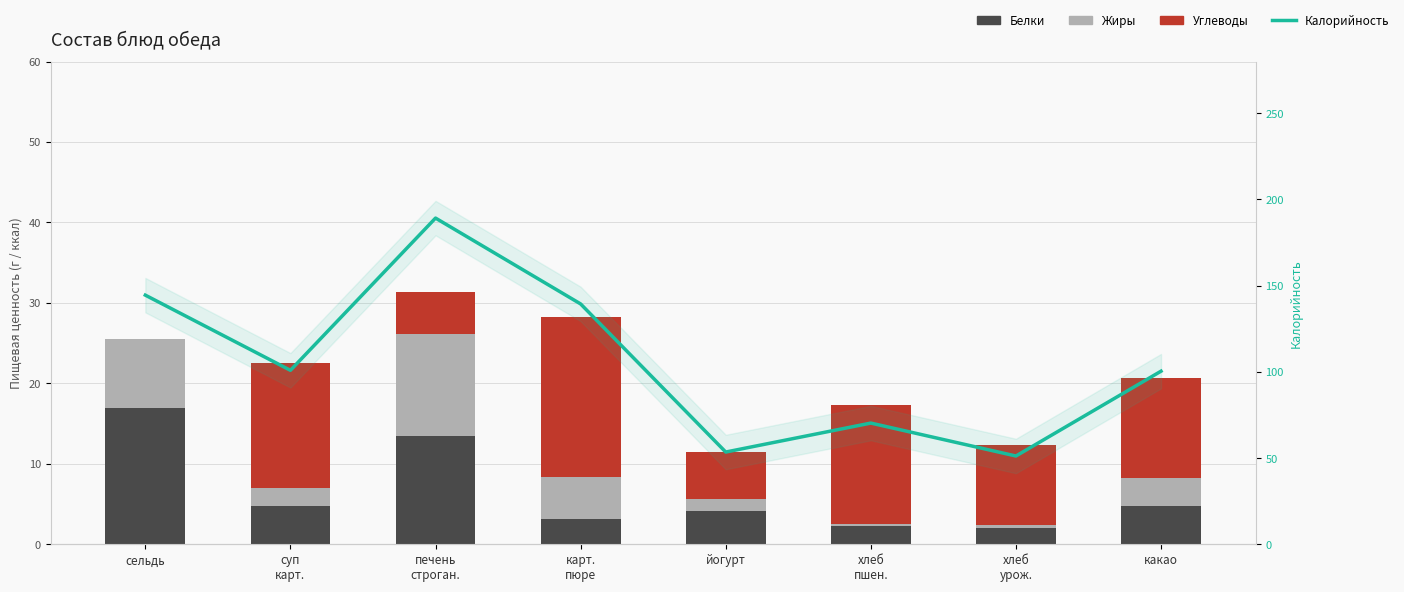

What is the total value across all series at какао?

121.1